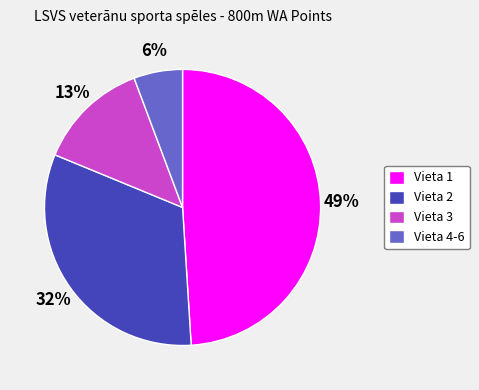

Which has a higher value, Vieta 2 or Vieta 1?

Vieta 1